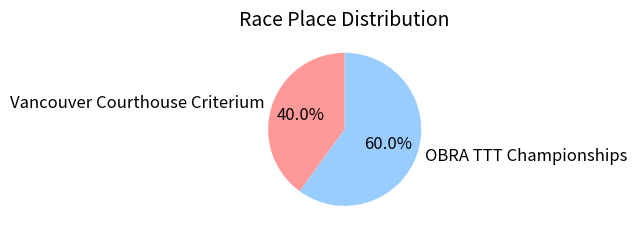

To the nearest percent, what is the combined percentage of Vancouver Courthouse Criterium and OBRA TTT Championships?

100%